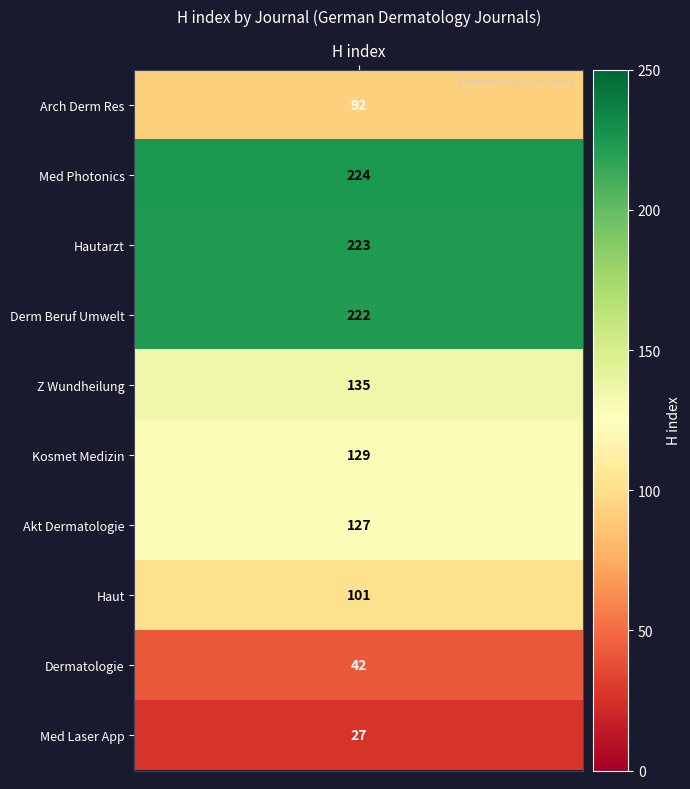

List the labels in order of value, largest first.

Medical Photonics, Hautarzt, Dermatologie in Beruf und Umwelt, Zeitschrift fur Wundheilung, Kosmetische Medizin, Aktuelle Dermatologie, Haut, Archives of Dermatological Research, Dermatologie, Medical Laser Application